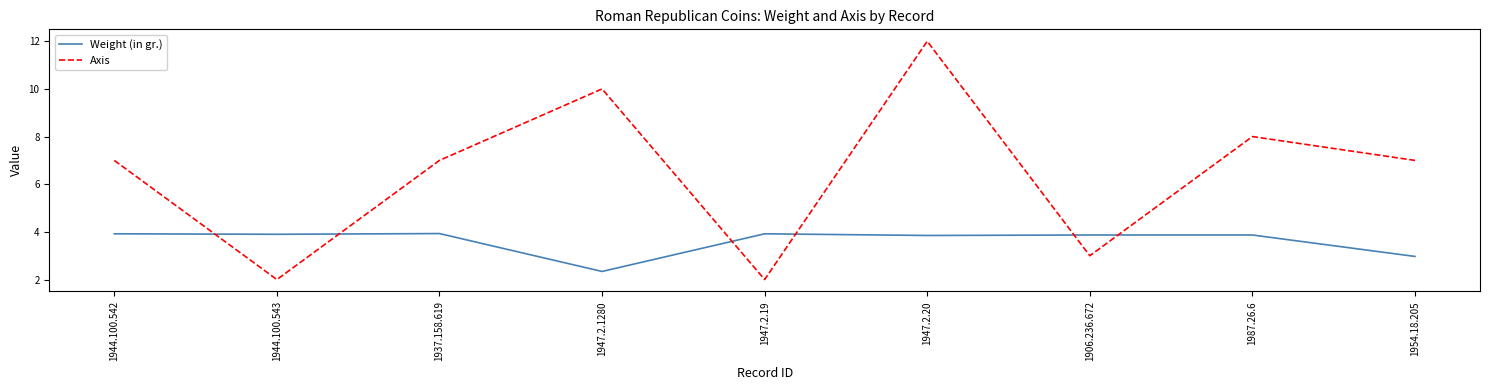

What is the average value of the Axis series?

6.4